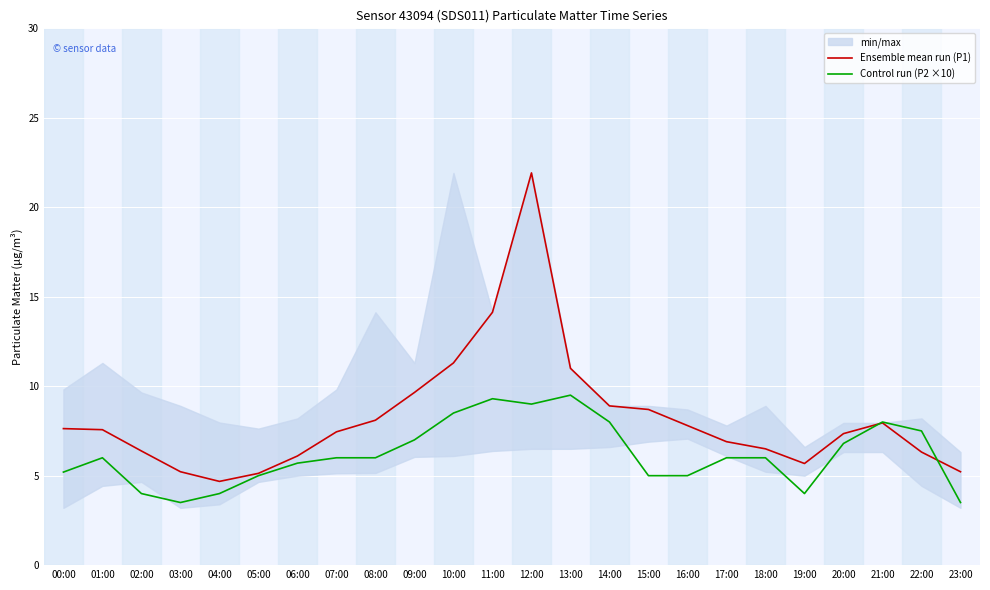

True or false: Control run (P2 ×10) has a value of 6.0 at 08:00.

True